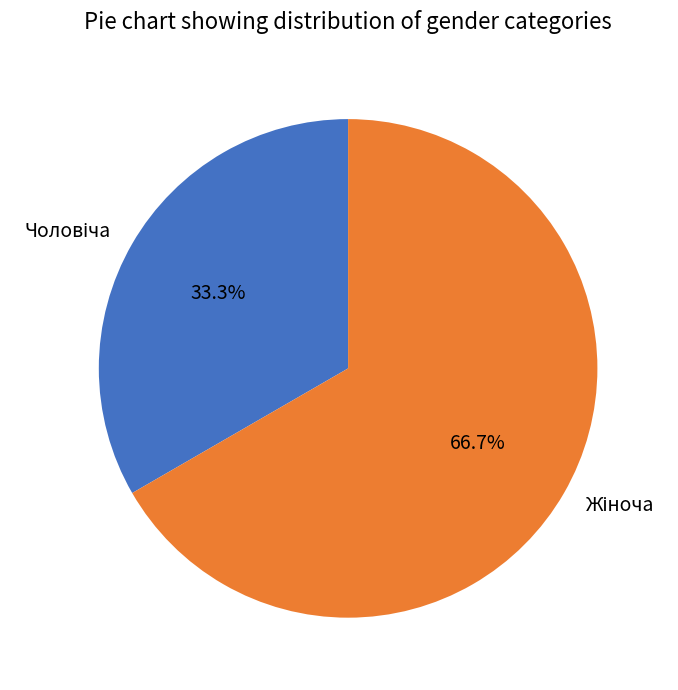

Is there any slice that represents more than half of the pie?

Yes